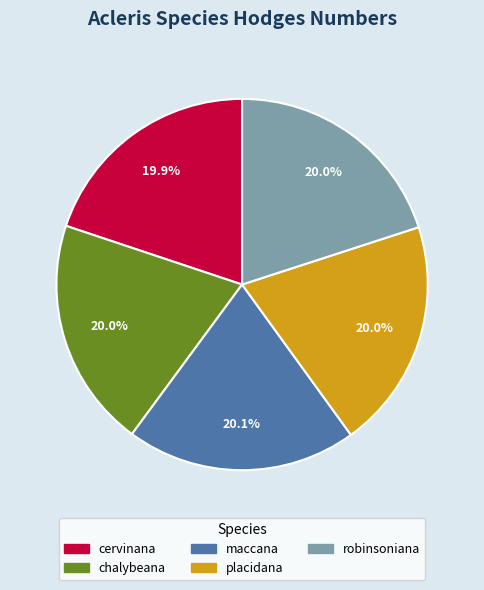

Does chalybeana represent more than half of the total?

No